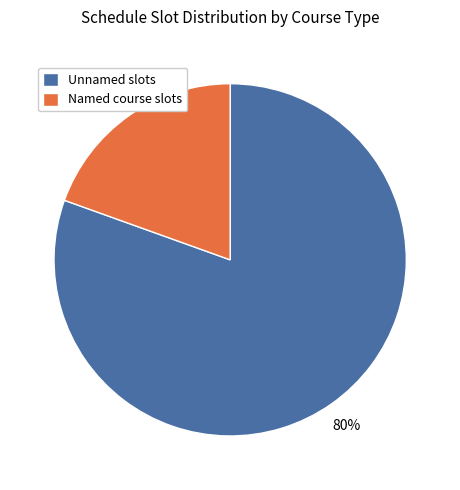

Between Named course slots and Unnamed slots, which is larger?

Unnamed slots